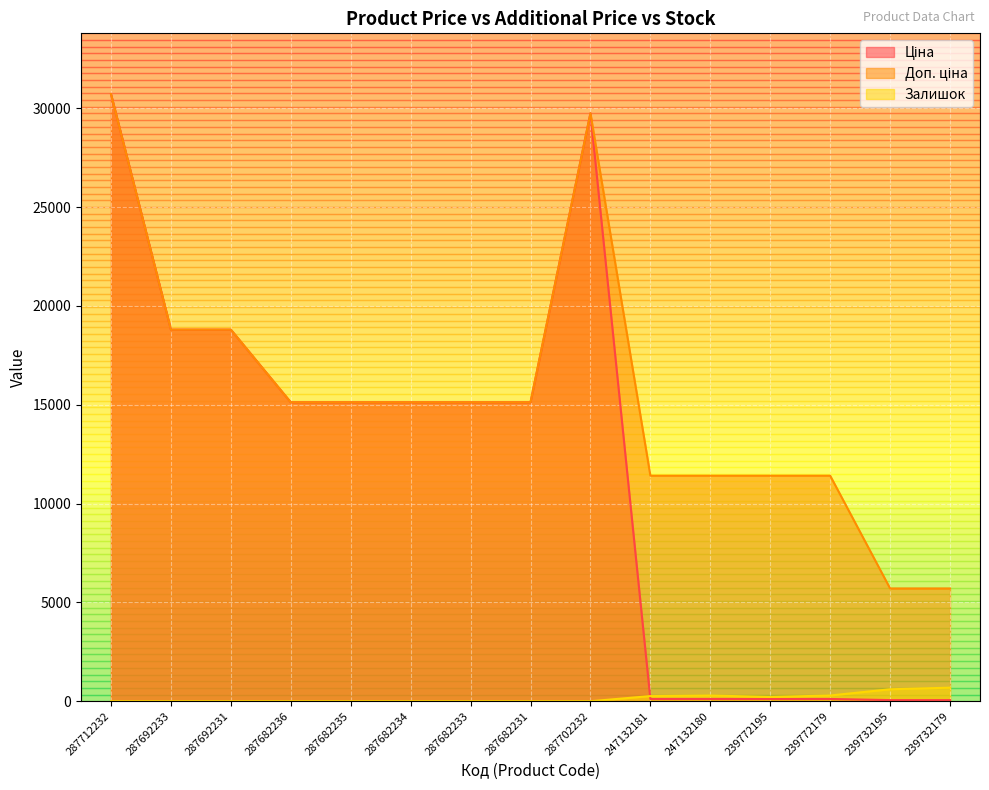

Is it true that Доп. ціна equals 15120.0 at 287682233?

True